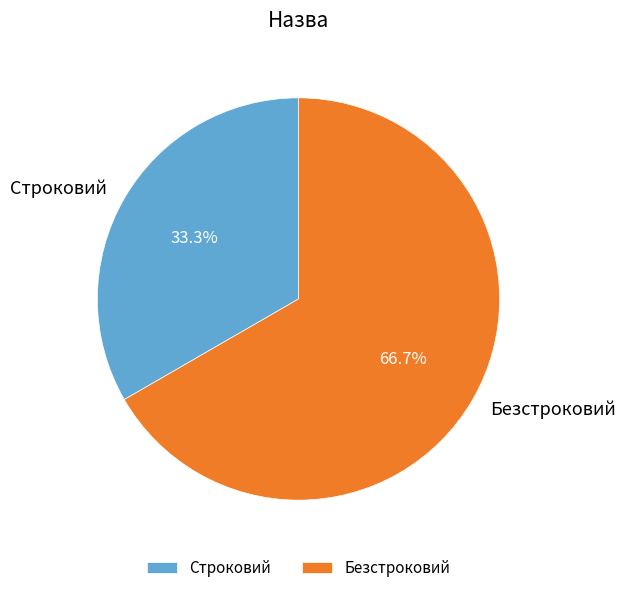

Rank the categories by value from lowest to highest.

Строковий, Безстроковий